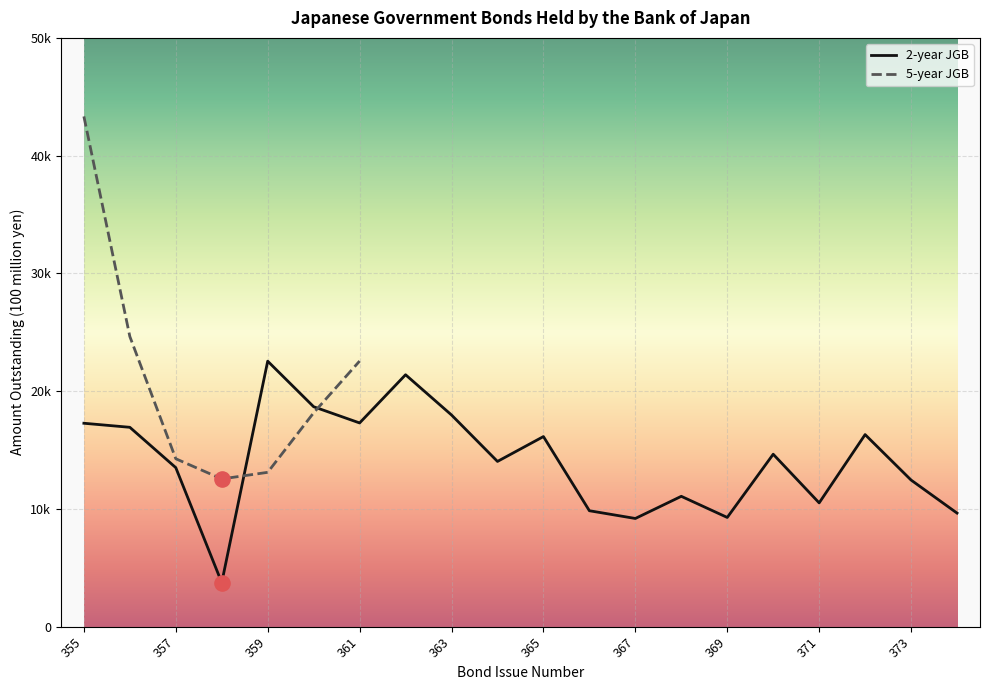

Which has a higher value, 368 or 361?

361